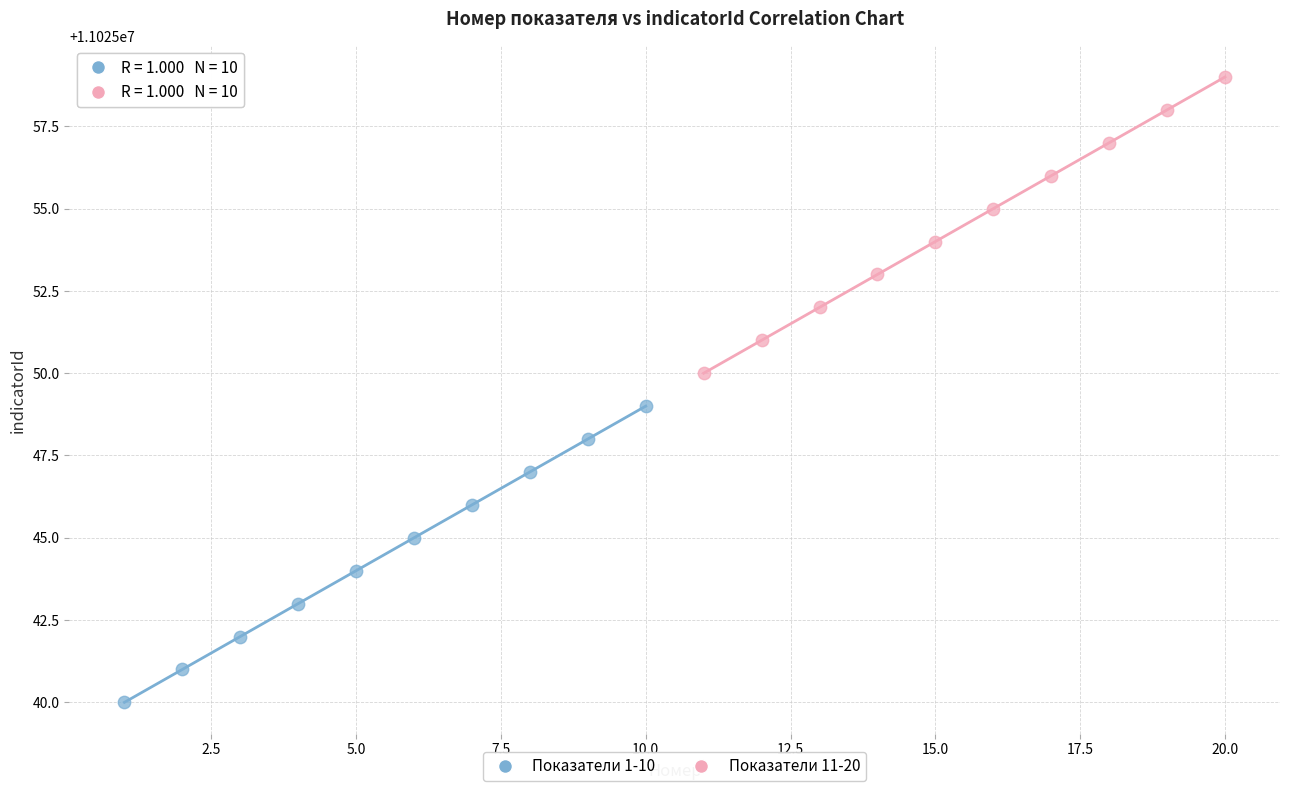

Which series reaches the minimum Y coordinate?

Показатели 1-10